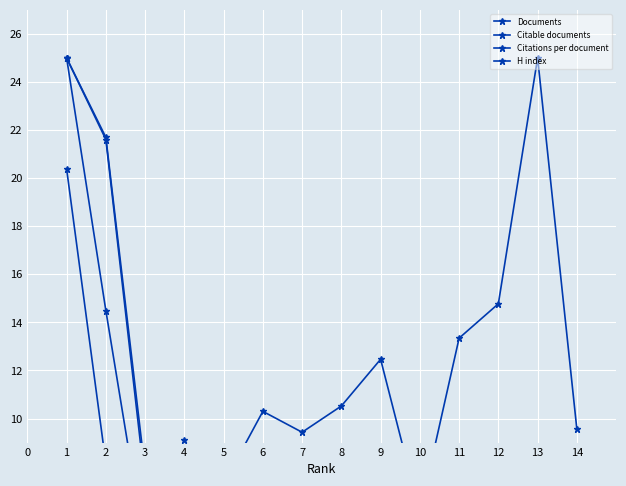

Rank the series by their maximum value, from highest to lowest.

Documents, Citable documents, Citations per document, H index